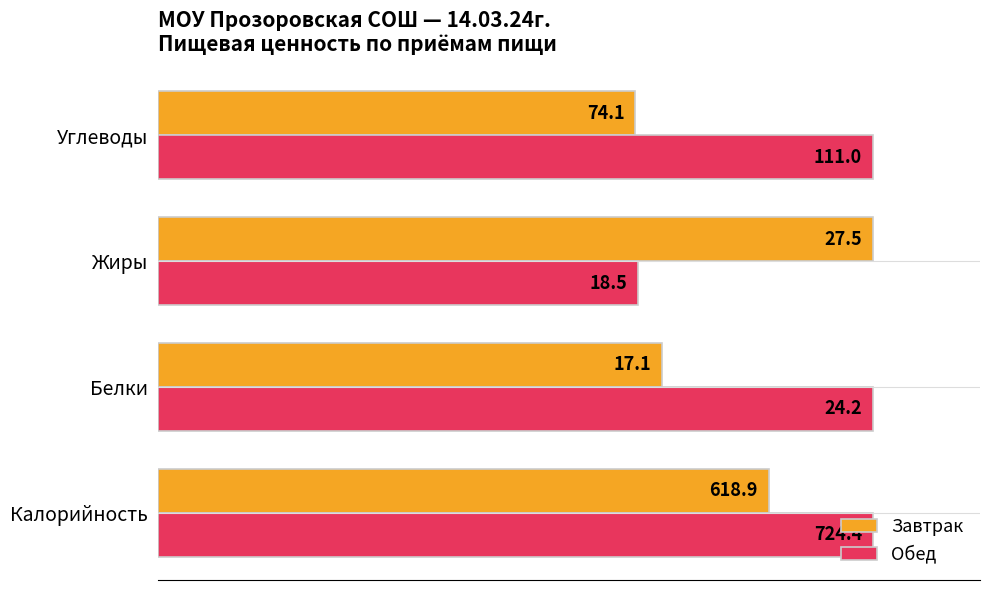

What are all the series names shown in the legend?

Завтрак, Обед